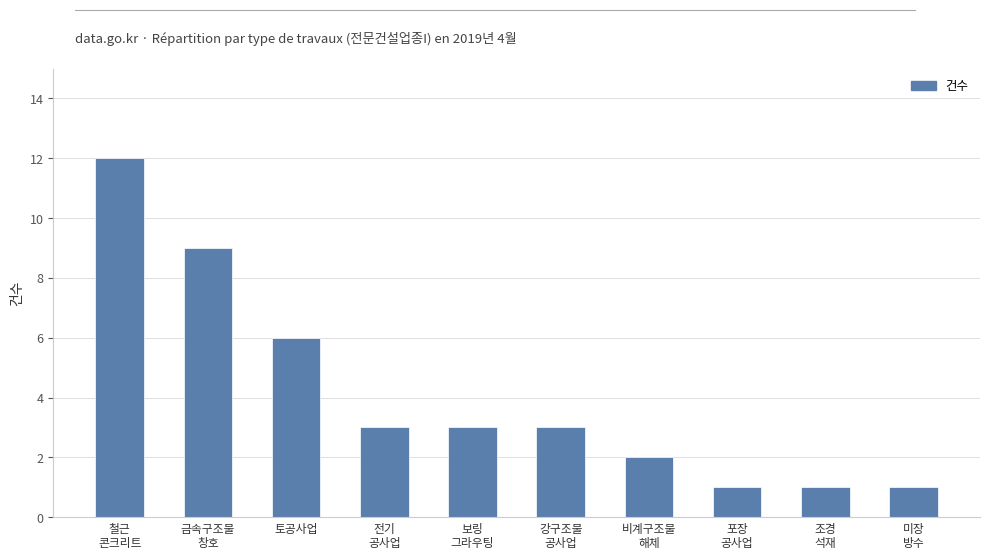

Between 금속구조물
창호 and 미장
방수, which is larger?

금속구조물
창호